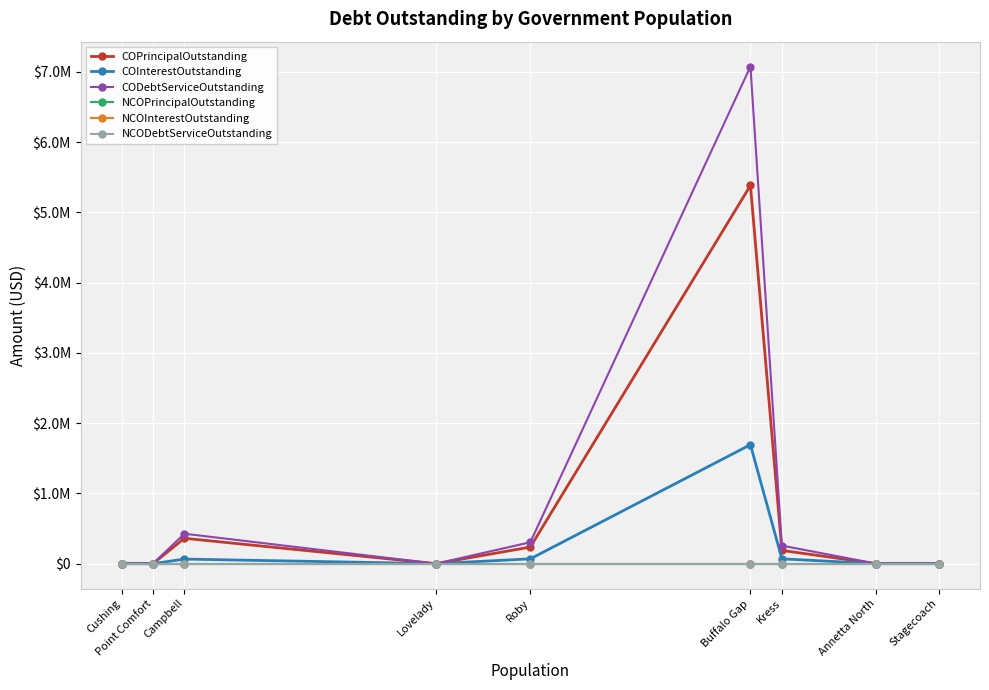

True or false: COInterestOutstanding and NCODebtServiceOutstanding intersect in this chart.

False